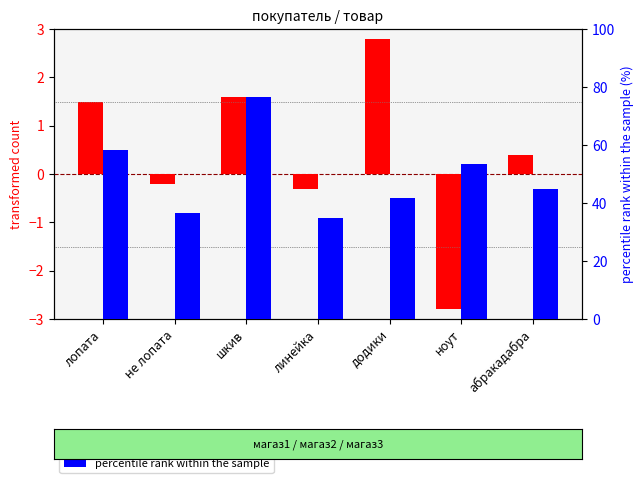

What is the total value across all series at шкив?

78.3